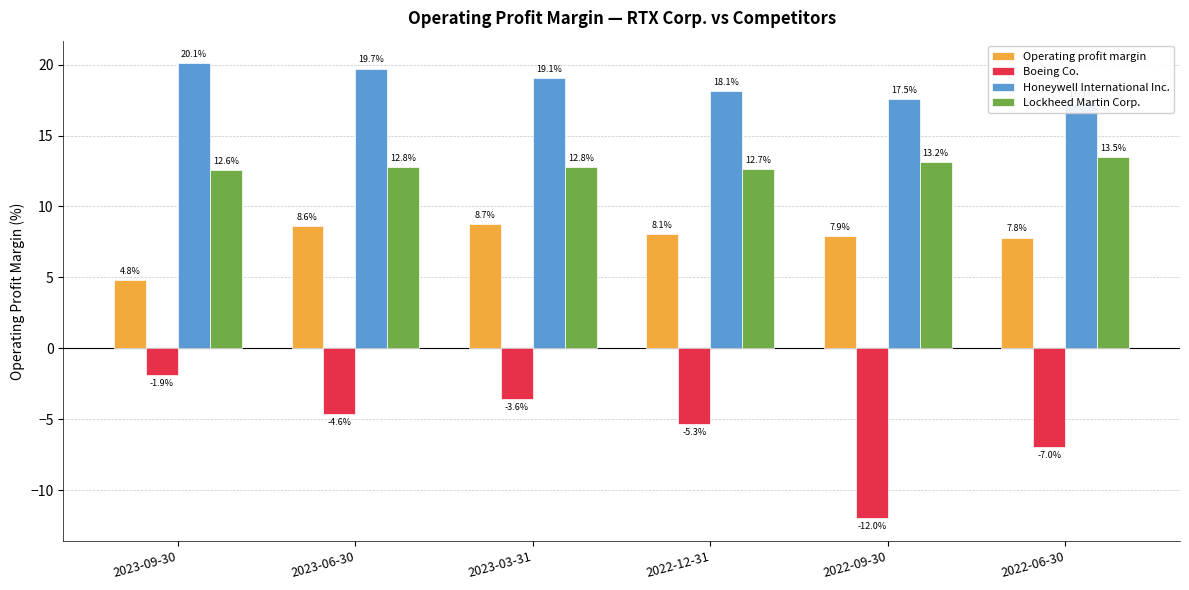

How many data points in Operating profit margin are above 8?

3